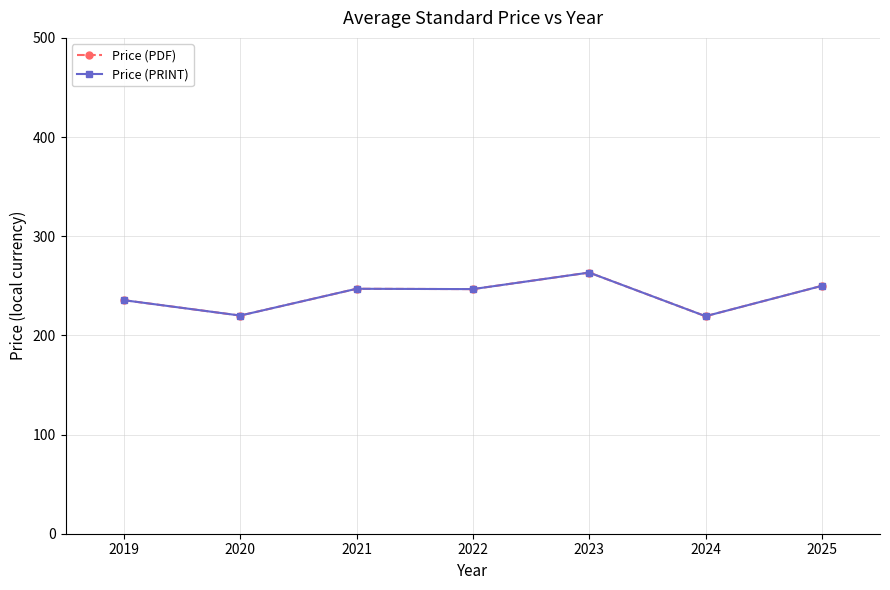

At which label does Price (PRINT) first exceed 246?

2021